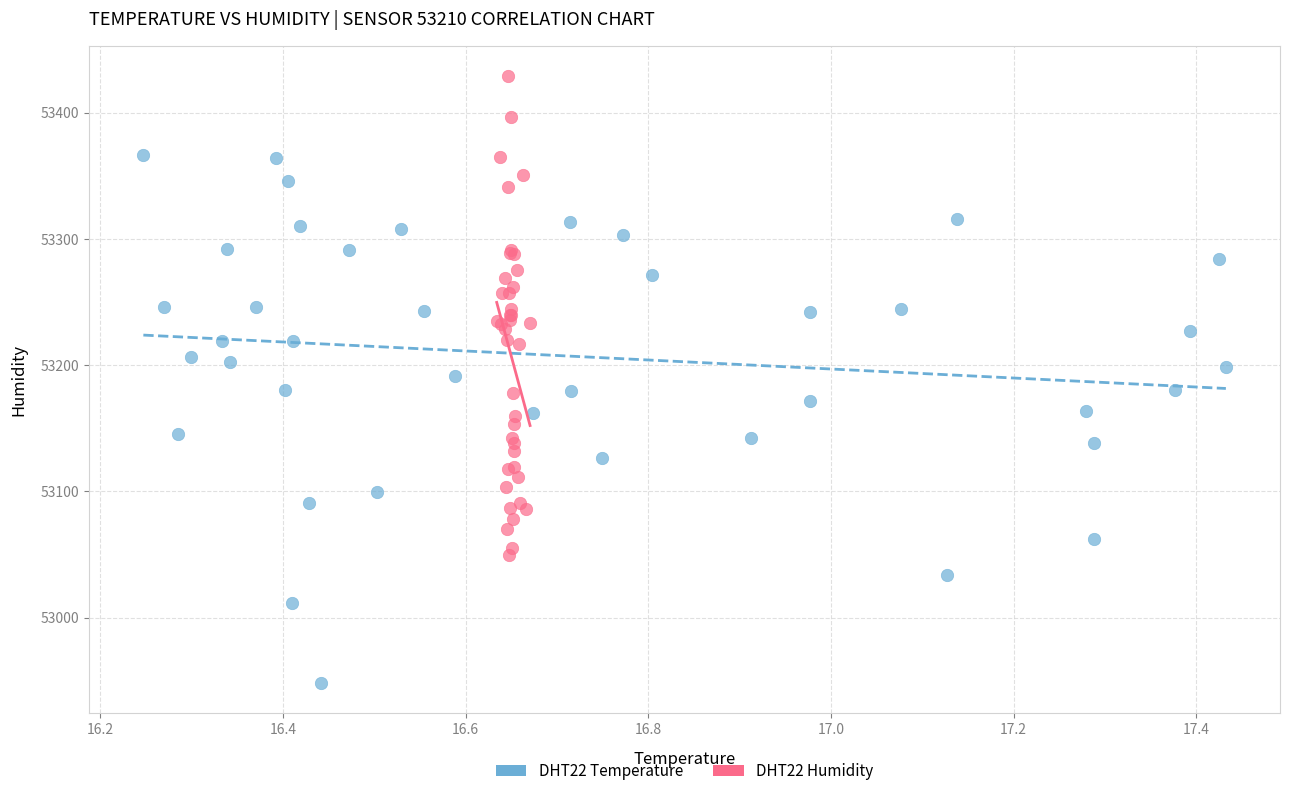

Which series contains the highest Y value?

DHT22 Humidity